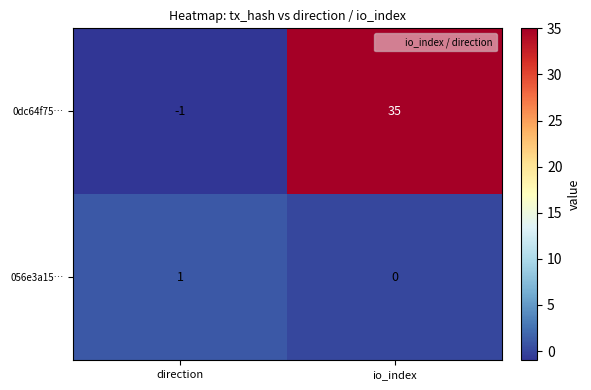

At which label does 056e3a15… reach its peak?

direction